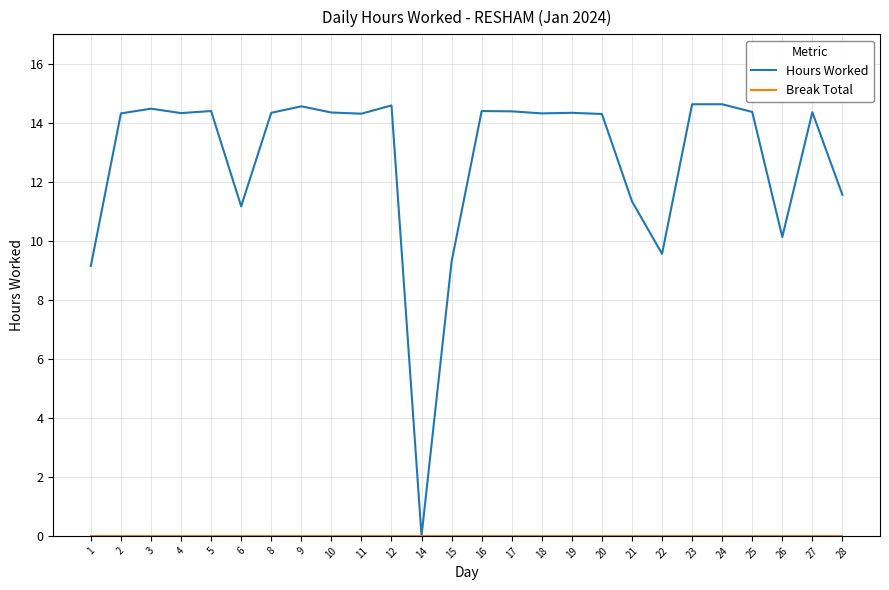

What is the total value across all series at 2?

14.3